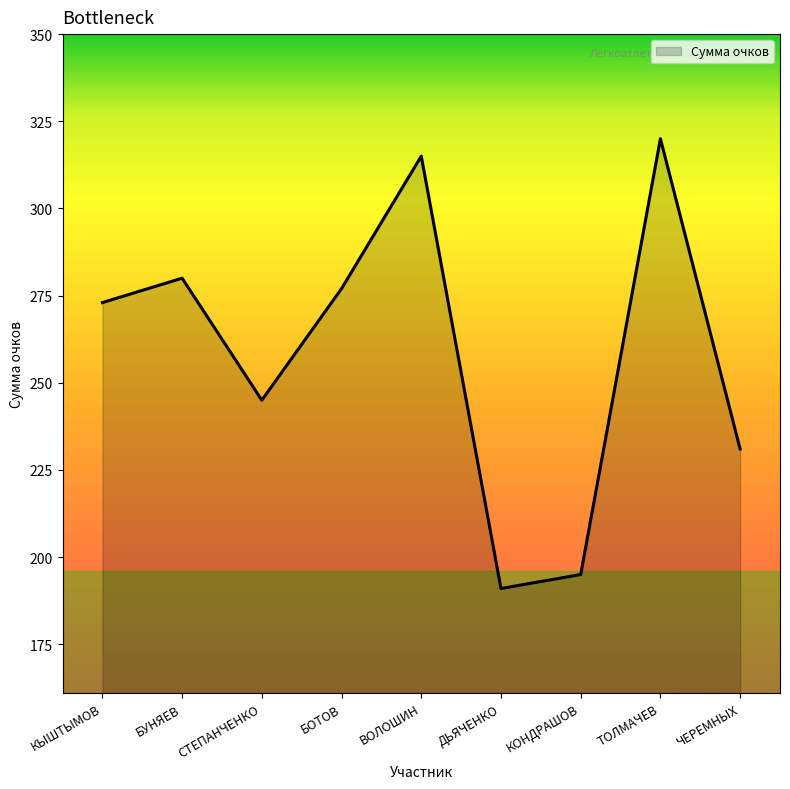

What is the difference between the maximum and minimum values?

129